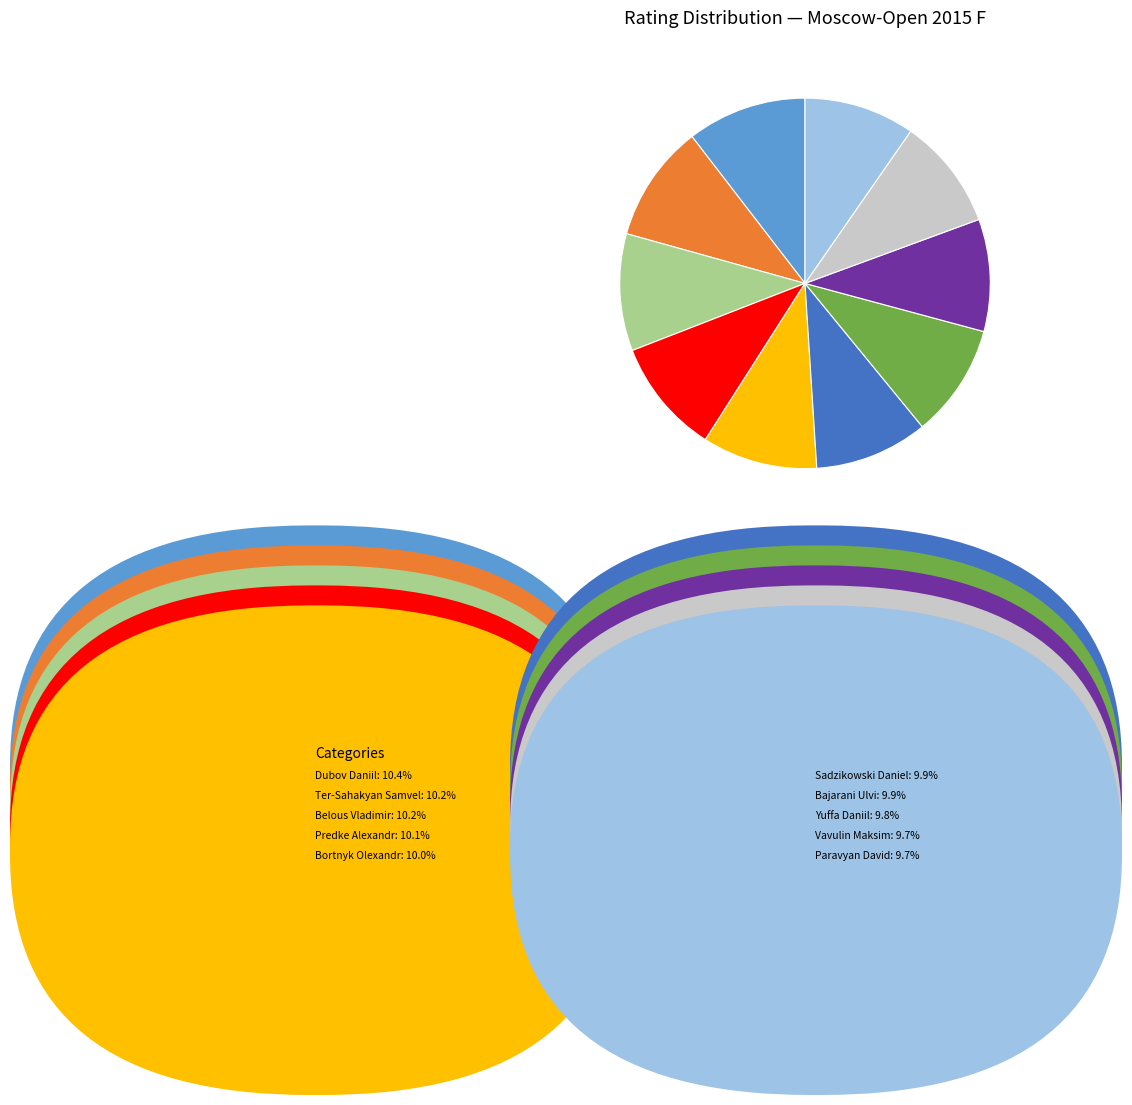

The Belous Vladimir slice represents 10% of the pie. True or false?

True